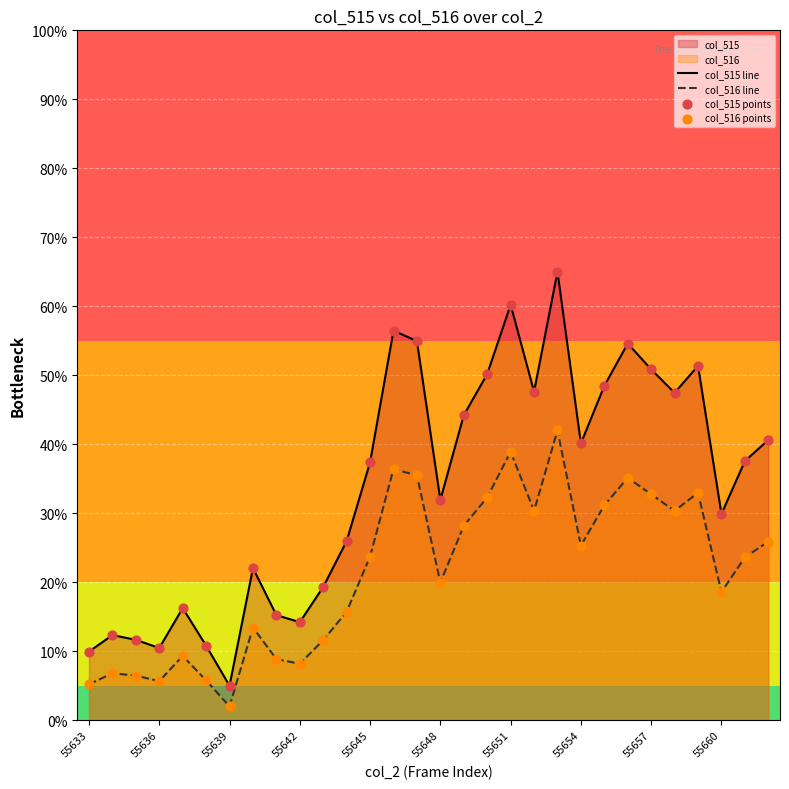

Which series contains the highest Y value?

col_515 line